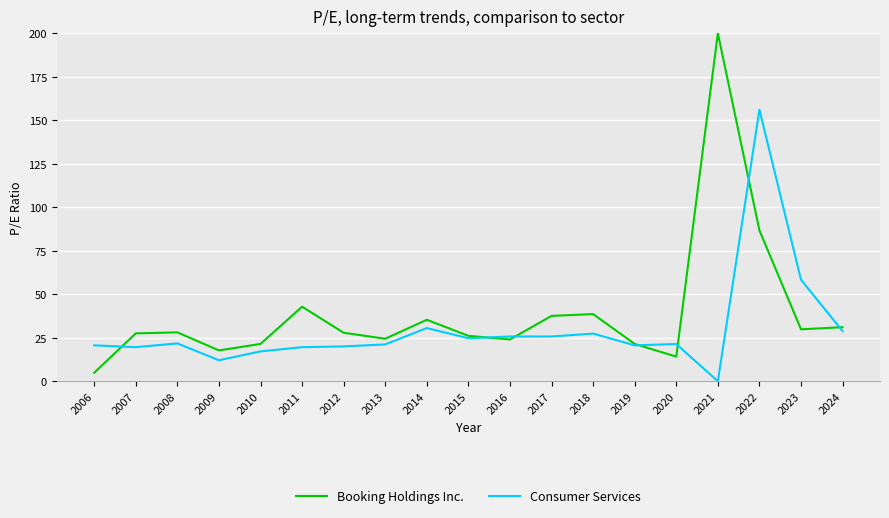

What is the difference between the second highest and minimum values in the Consumer Services series?

58.3